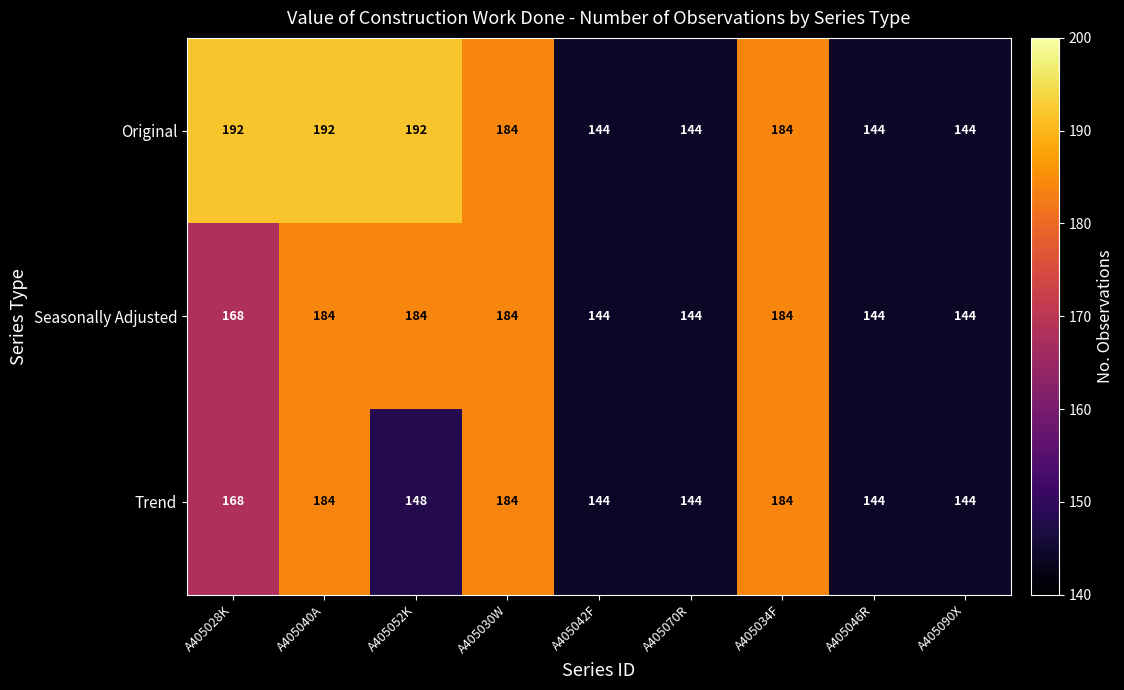

The value of Seasonally Adjusted at A405040A is 184. True or false?

True